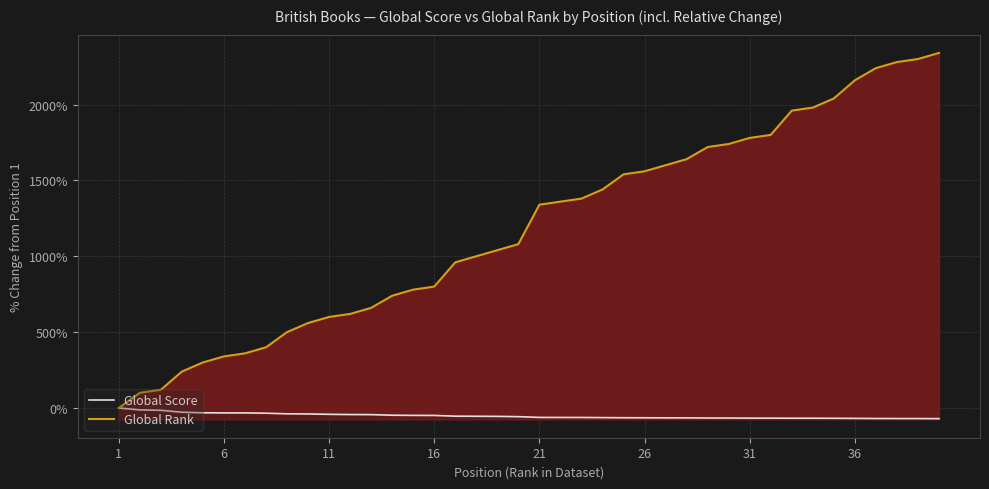

Reading left to right, transcribe all the data shown in this chart.

Global Score: 0.0	-12.5	-15.4	-27.9	-31.8	-32.3	-32.4	-34.3	-38.5	-39.3	-41.7	-43.1	-43.9	-47.7	-48.8	-49.1	-54.1	-54.5	-55.3	-57.1	-62.1	-62.4	-62.5	-63.4	-64.3	-64.5	-65.1	-65.3	-66.0	-66.3	-66.9	-67.0	-67.4	-67.5	-67.9	-68.5	-69.3	-69.5	-69.7	-70.3
Global Rank: 0.0	100.0	120.0	240.0	300.0	340.0	360.0	400.0	500.0	560.0	600.0	620.0	660.0	740.0	780.0	800.0	960.0	1000.0	1040.0	1080.0	1340.0	1360.0	1380.0	1440.0	1540.0	1560.0	1600.0	1640.0	1720.0	1740.0	1780.0	1800.0	1960.0	1980.0	2040.0	2160.0	2240.0	2280.0	2300.0	2340.0